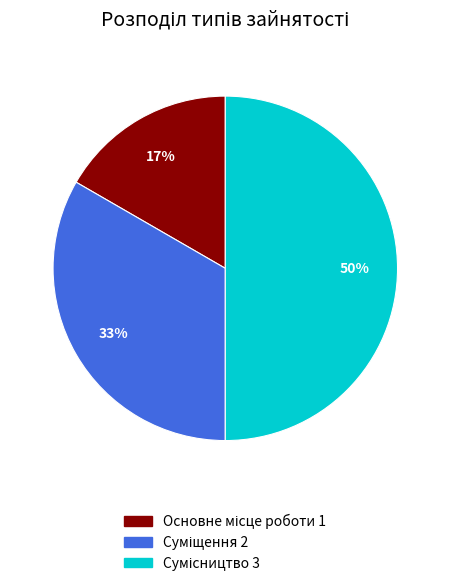

To the nearest percent, what is the average slice percentage?

33%